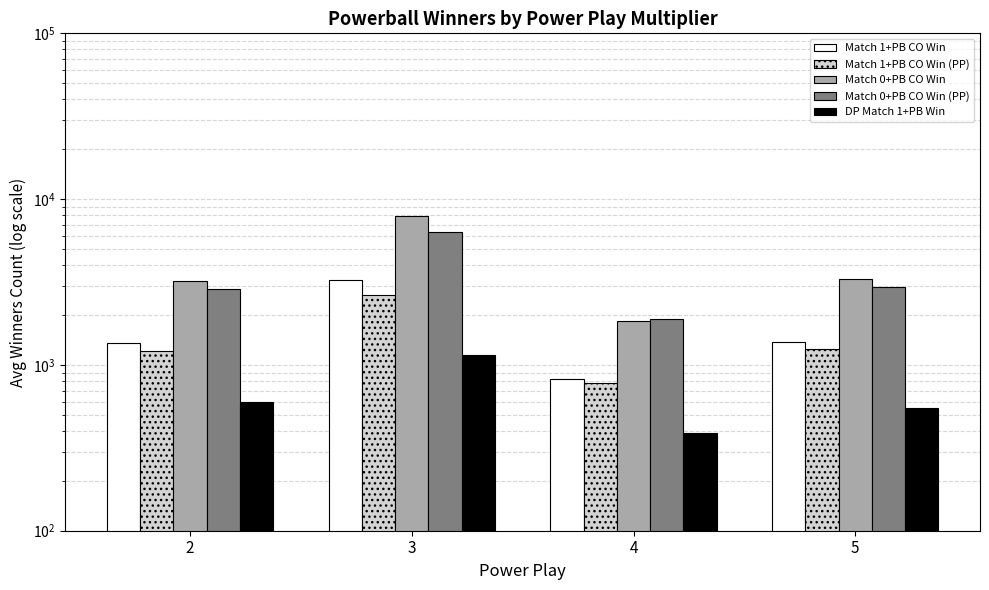

What is the spread (max minus min) of values at 2?

2625.7